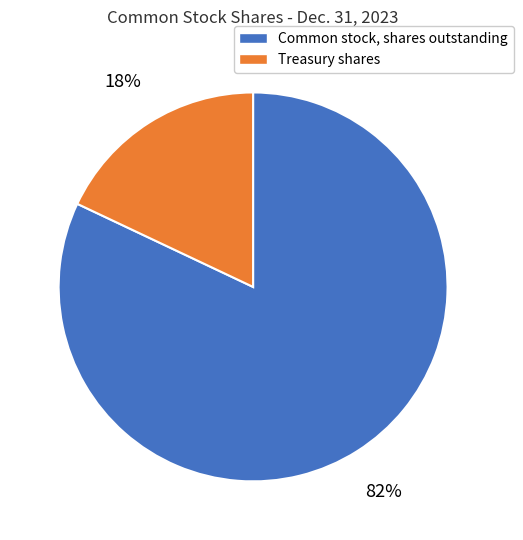

How many slices are in this pie chart?

2